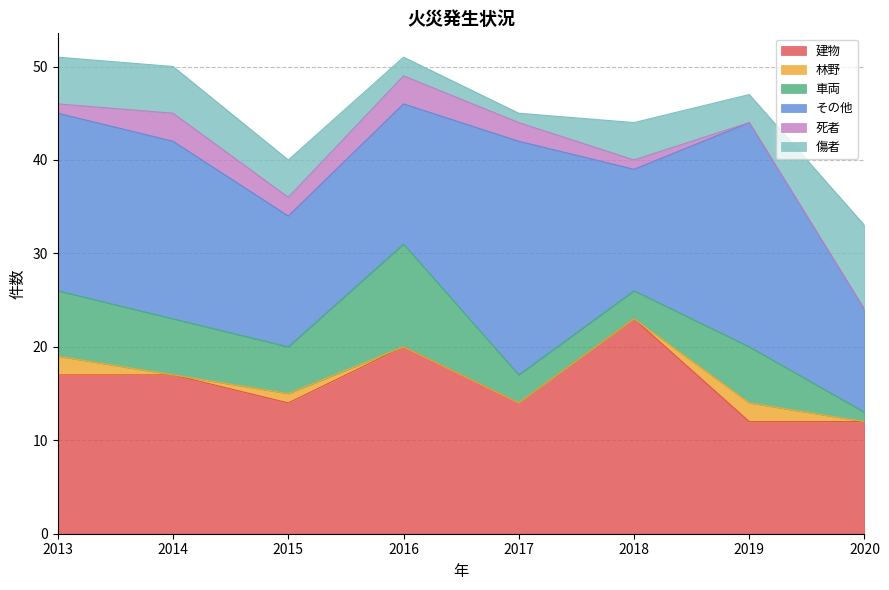

What is the highest value of the 傷者 series?

9